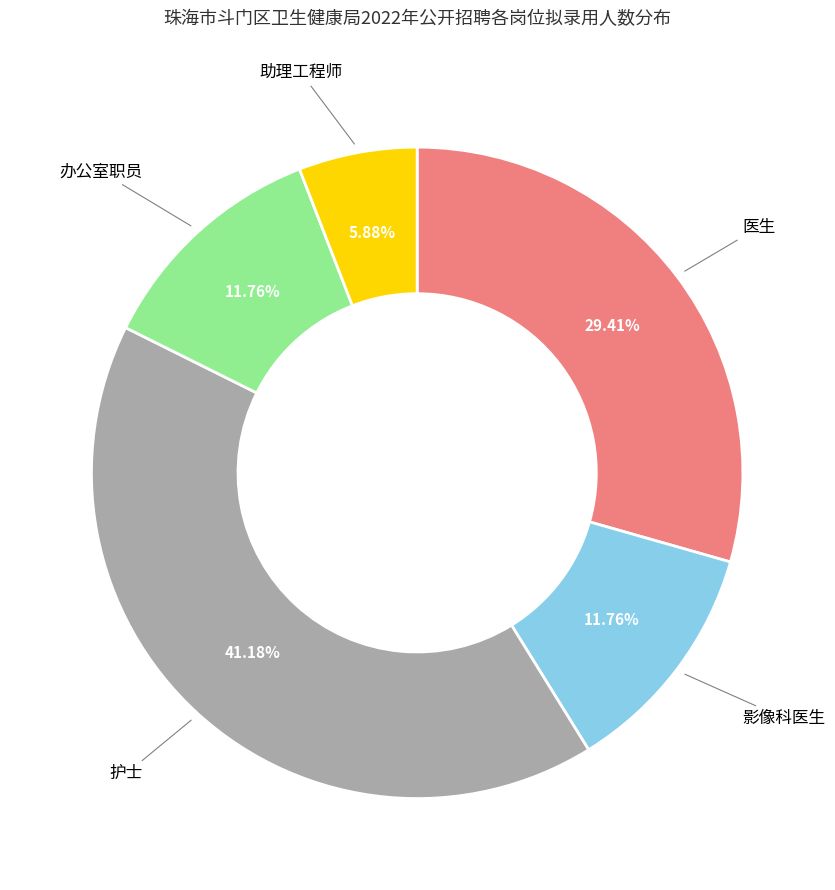

Does any single category account for the majority?

No